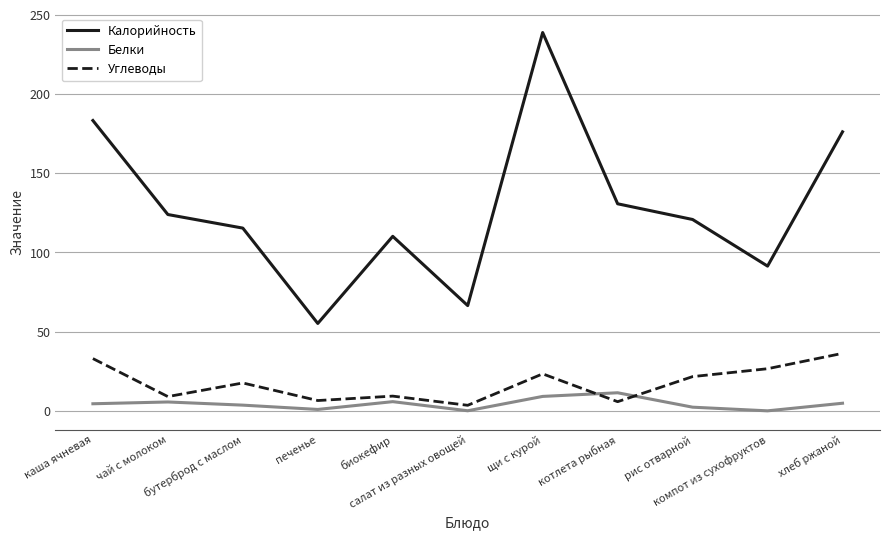

True or false: Калорийность and Белки cross at least once.

False